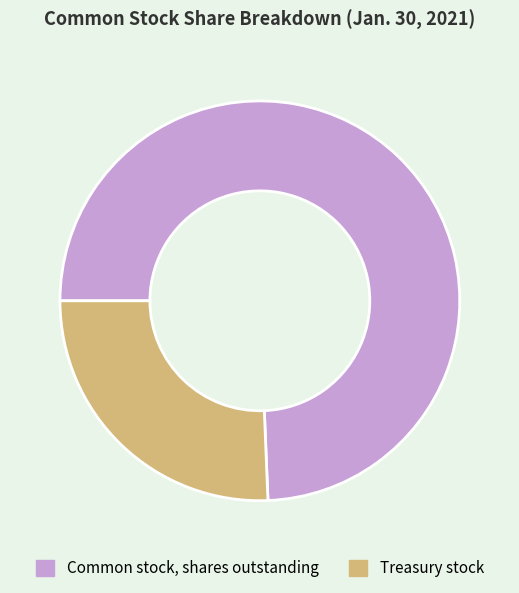

Rank the categories by value from highest to lowest.

Common stock, shares outstanding, Treasury stock